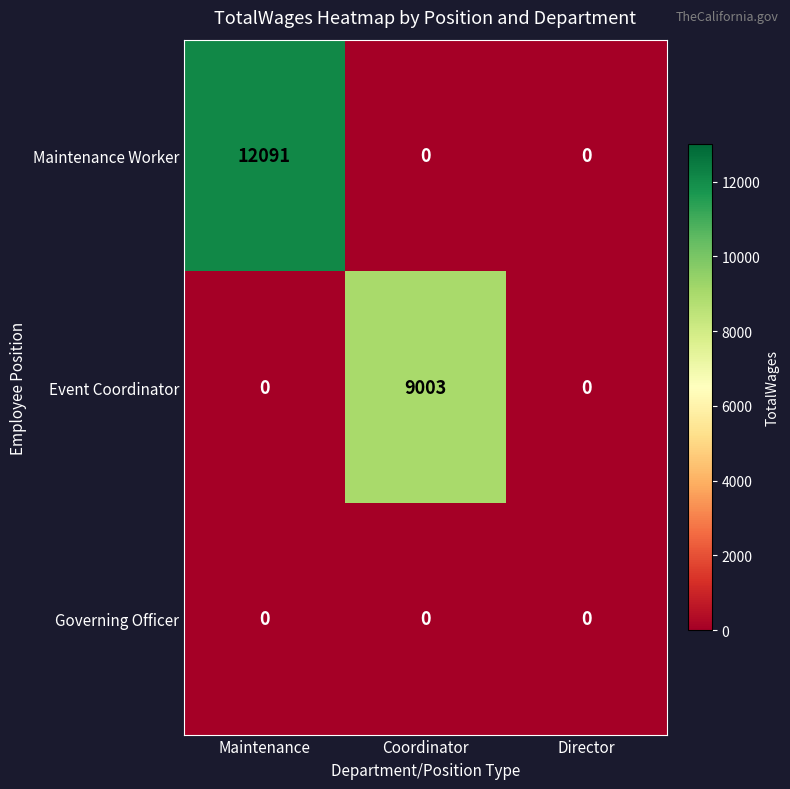

What is the average value of the Event Coordinator series?

3001